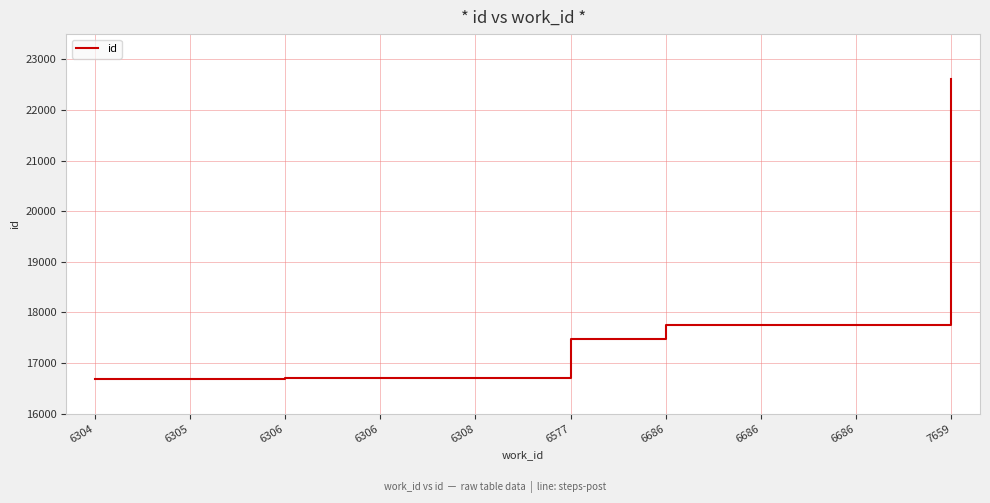

Is this an area chart (filled region under the line)?

No